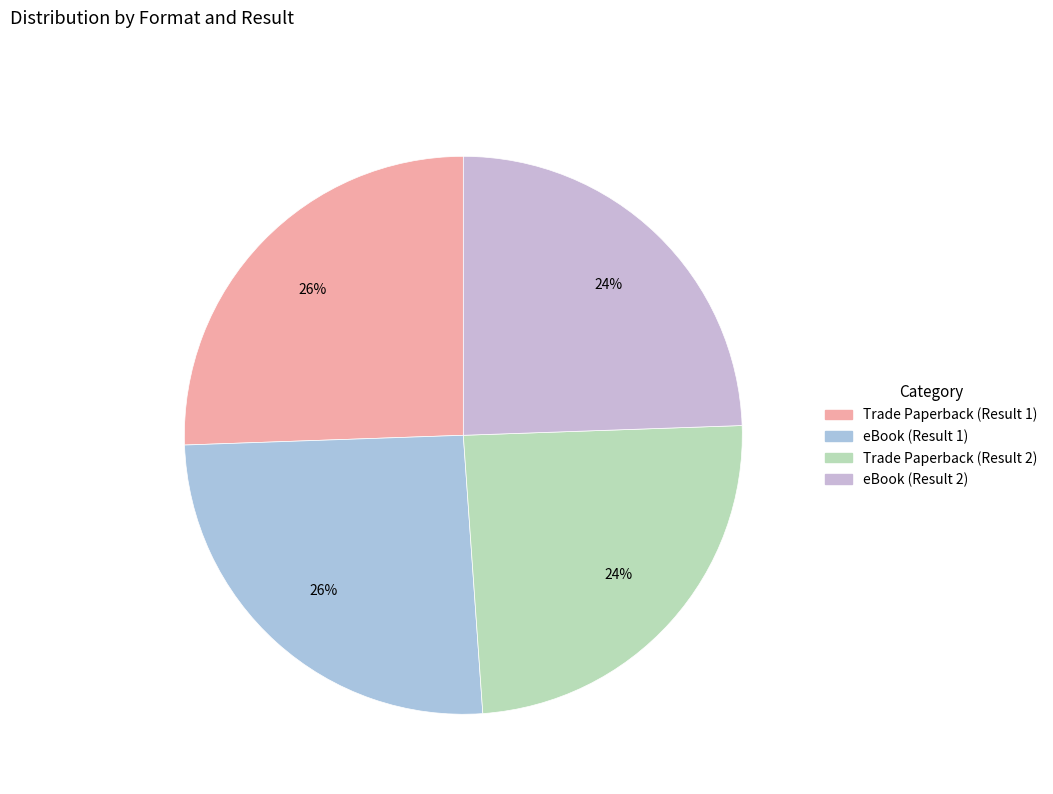

Is it true that eBook (Result 1) is 26% of the pie?

True